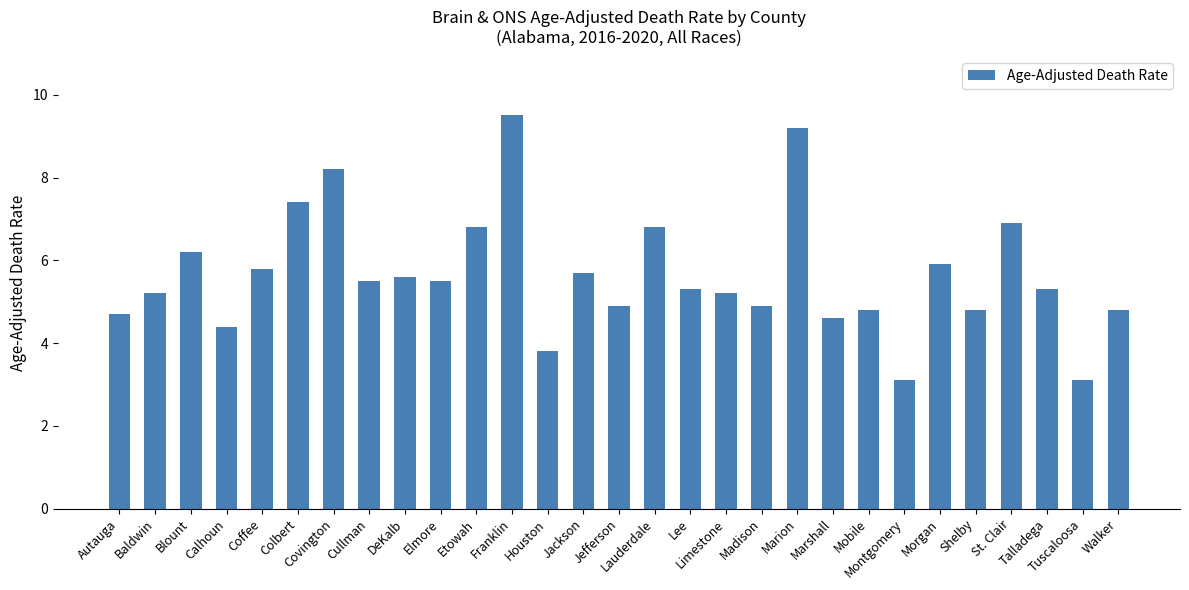

How many data points does each series have?

29